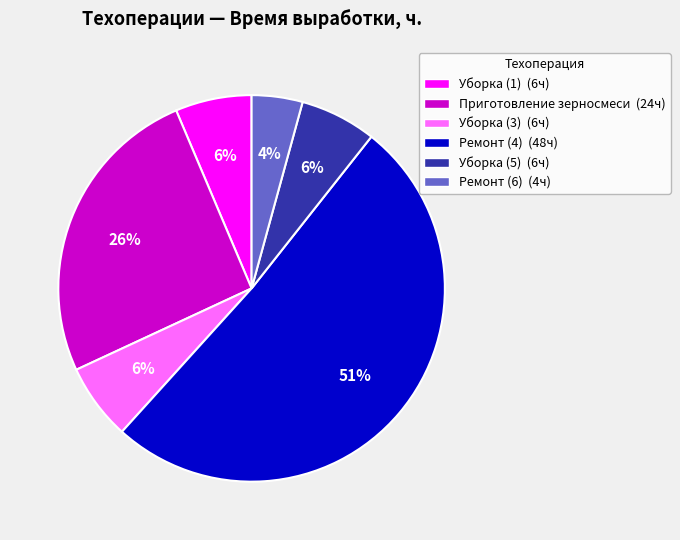

To the nearest percent, what portion does Ремонт (6) represent?

4%